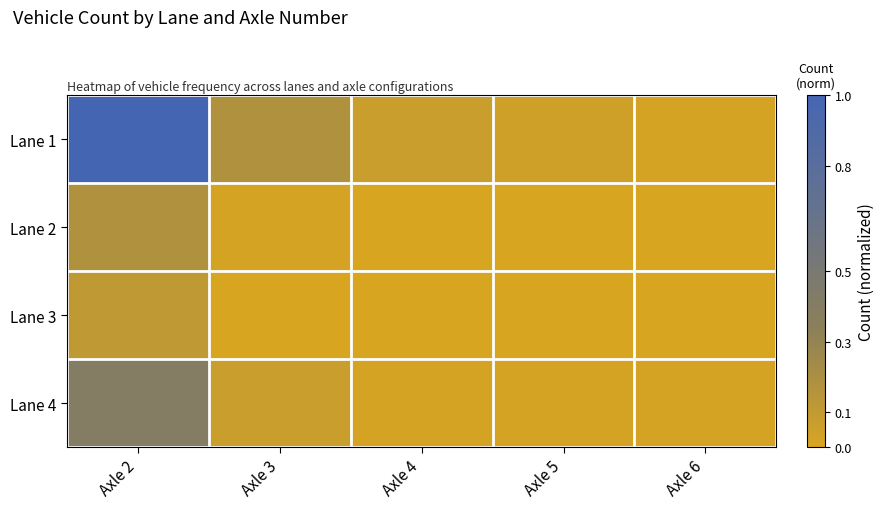

What is the greatest value displayed?

1.0